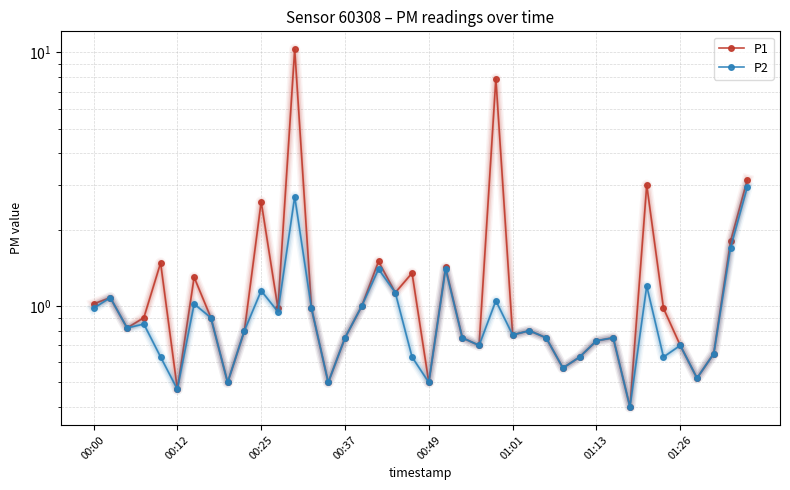

At which label is P1 closest to 5?

39